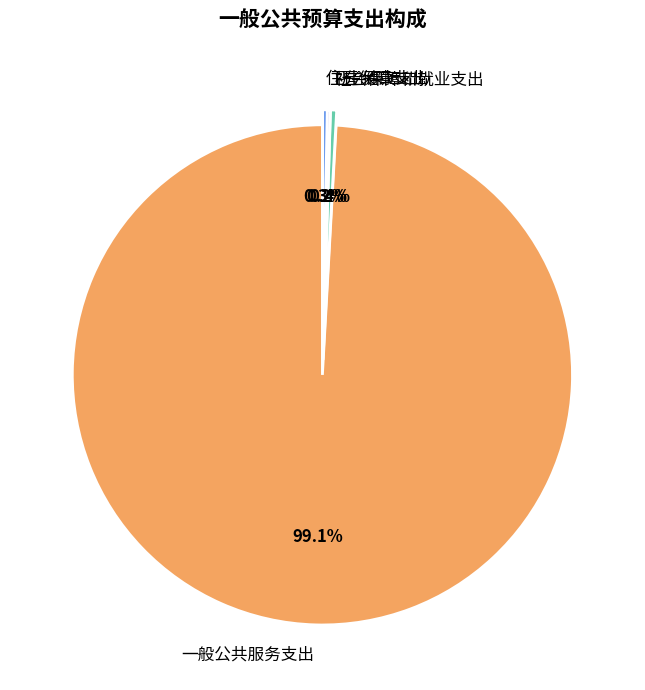

Which has a higher value, 社会保障和就业支出 or 一般公共服务支出?

一般公共服务支出